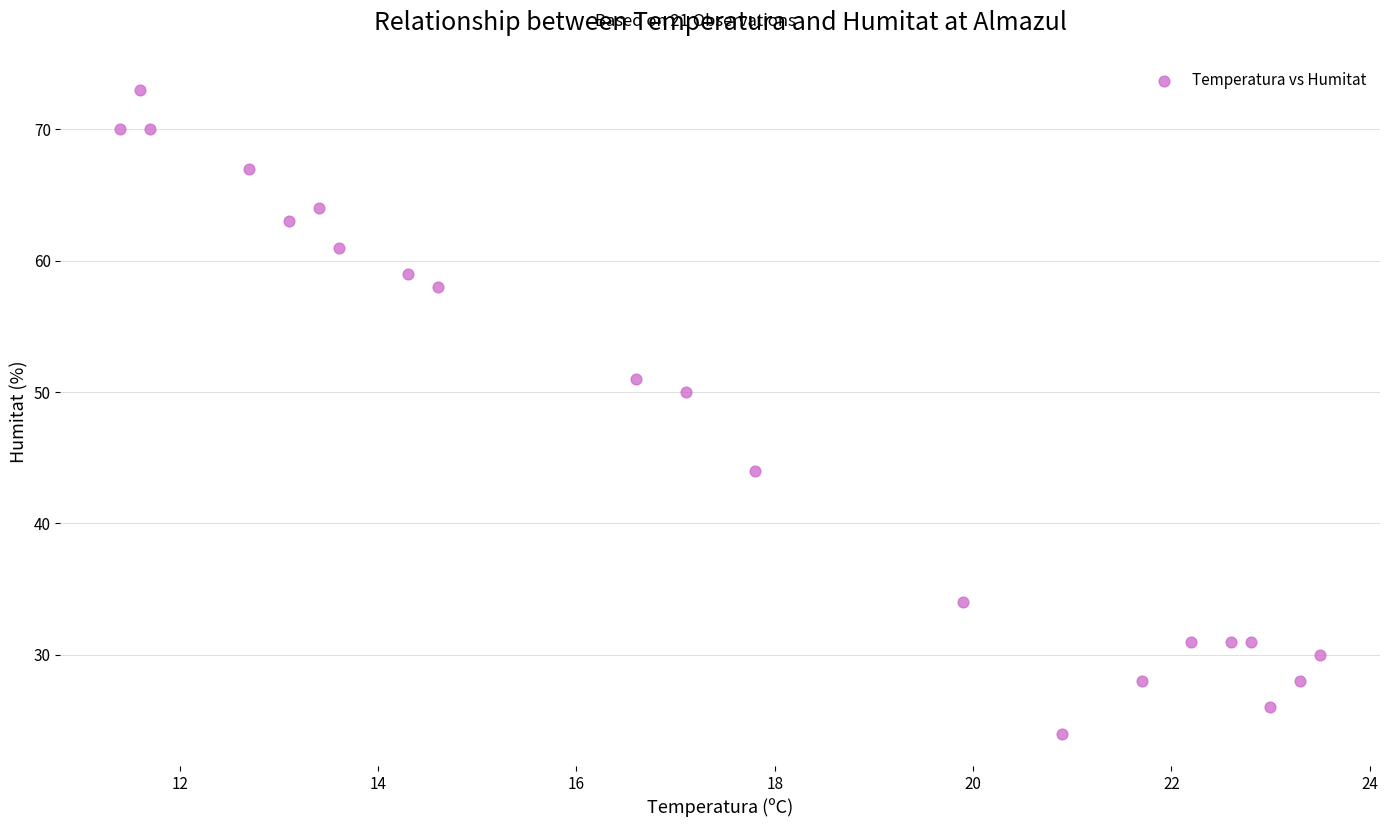

What is the range of Y values (max minus min)?

49